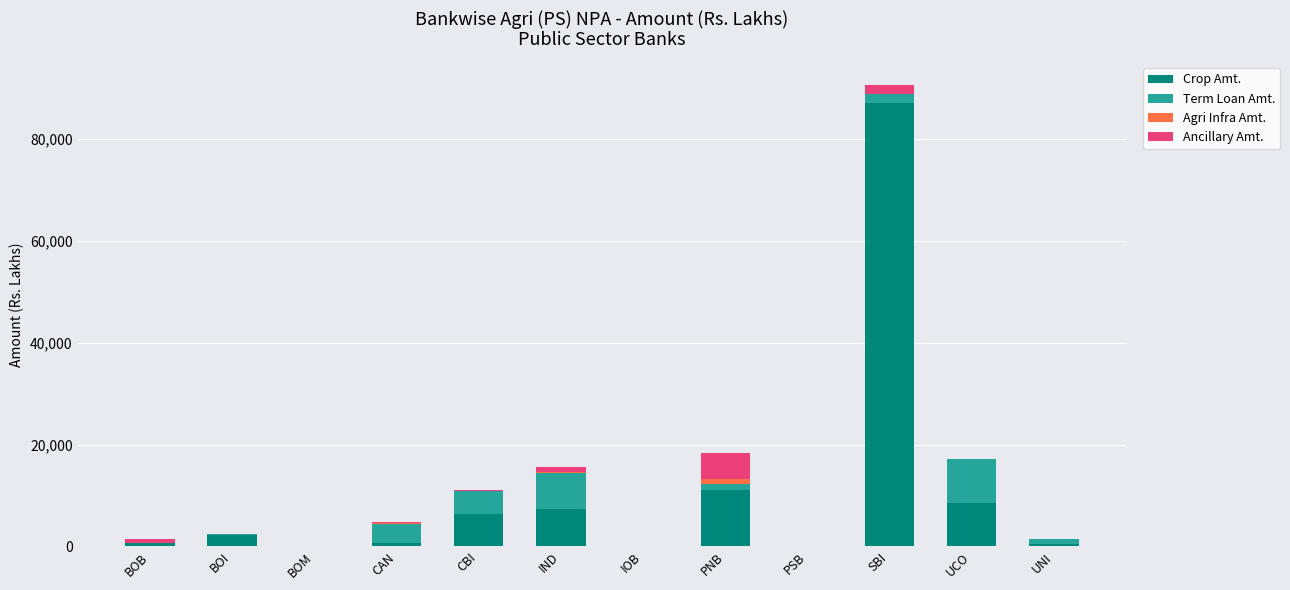

Are the bars grouped side by side (vs. stacked)?

No